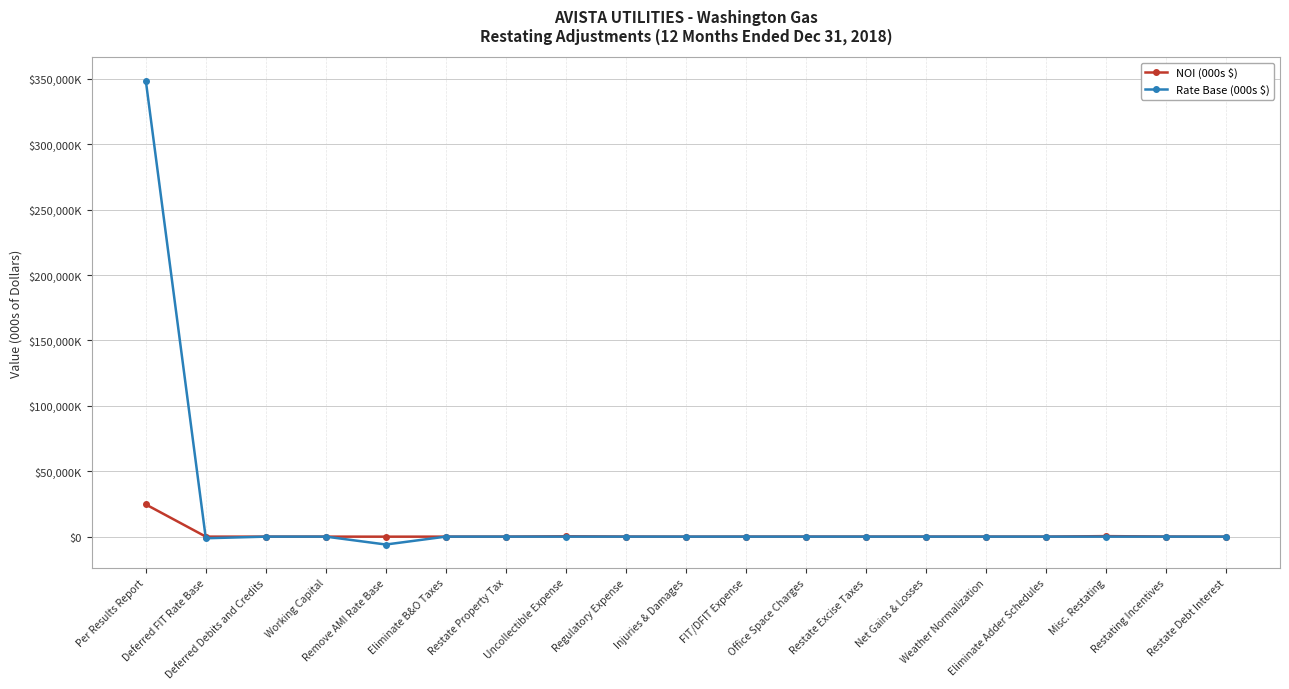

Rank the series by their maximum value, from highest to lowest.

Rate Base (000s $), NOI (000s $)